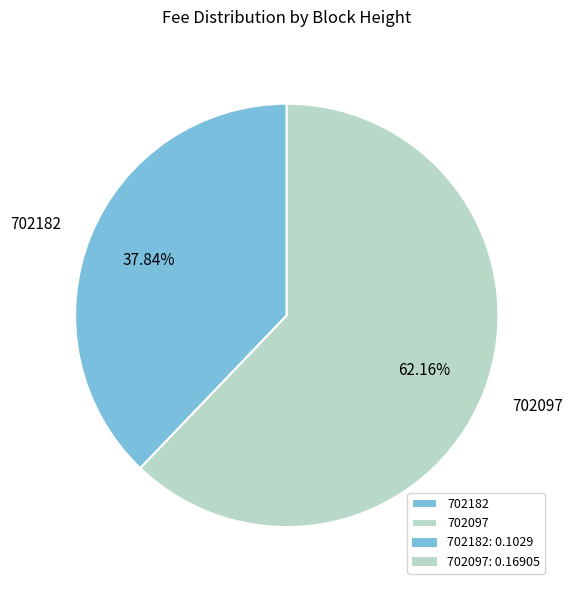

Is 702097 the majority of the pie?

Yes